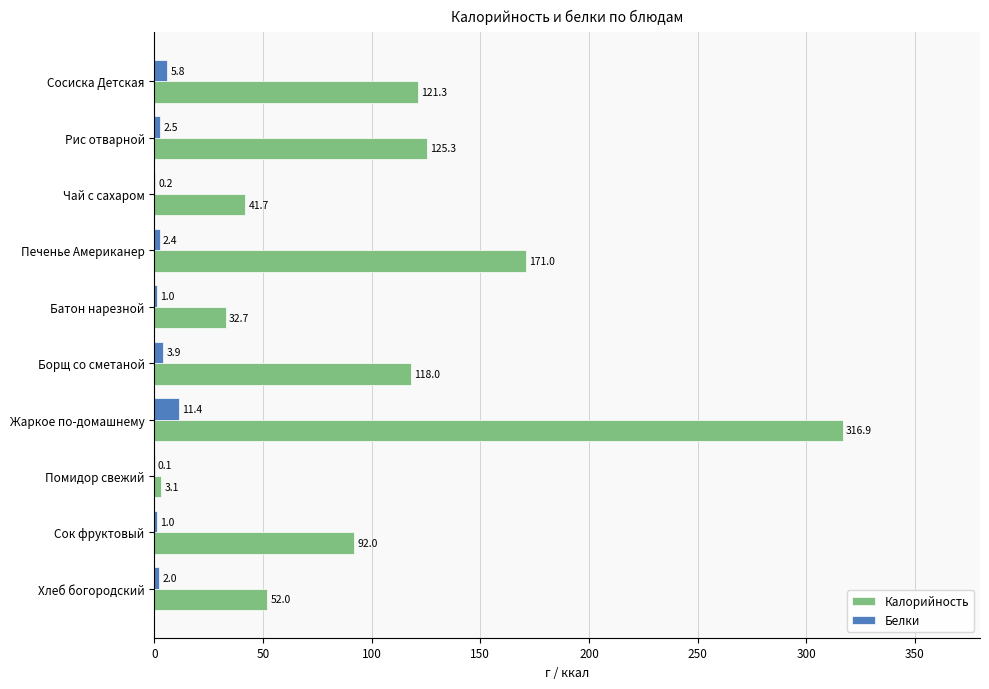

The value of Калорийность at Рис отварной is 125.3. True or false?

True